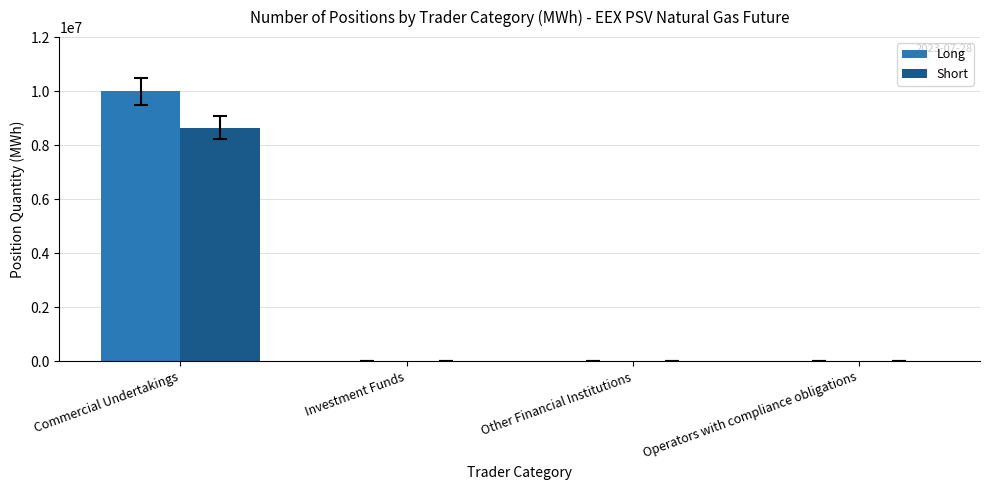

Is it true that Long equals 0.0 at Investment Funds?

True